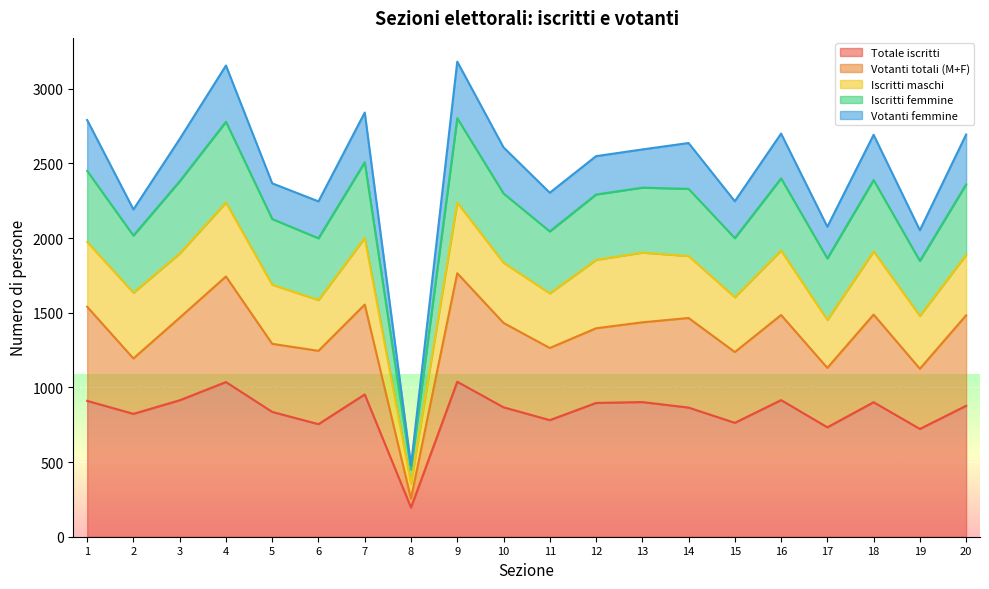

How many lines are shown in the chart?

5